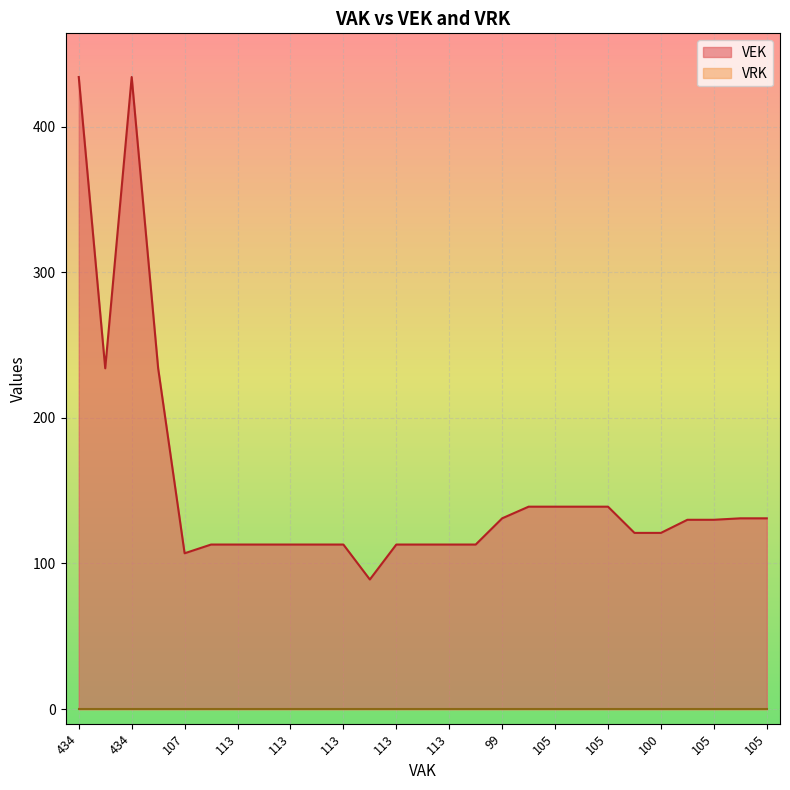

What is the maximum value shown in the chart?

434